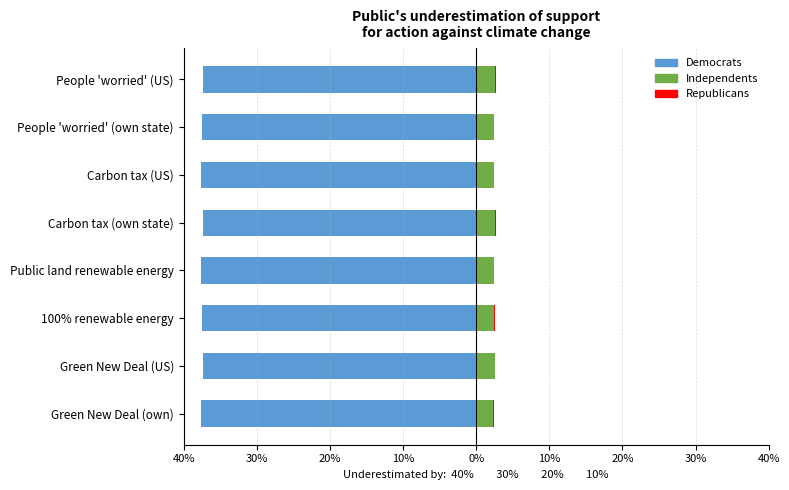

How many bars are there in total?

24